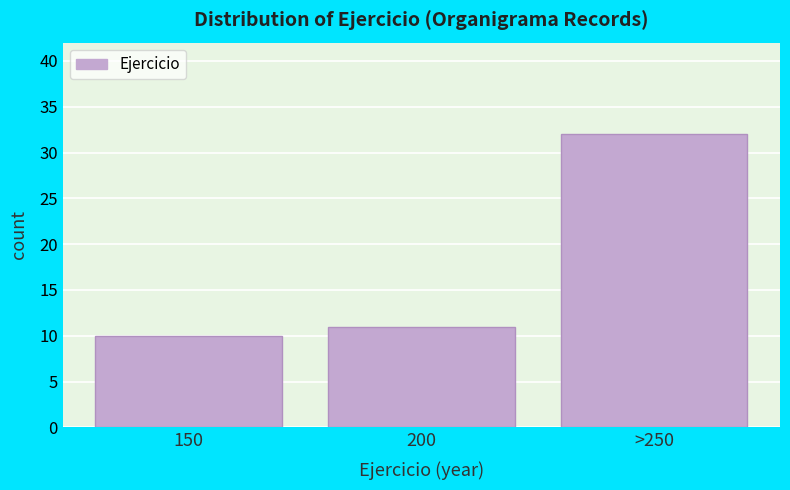

Reading right to left, what are all the values shown in this chart?

32	11	10